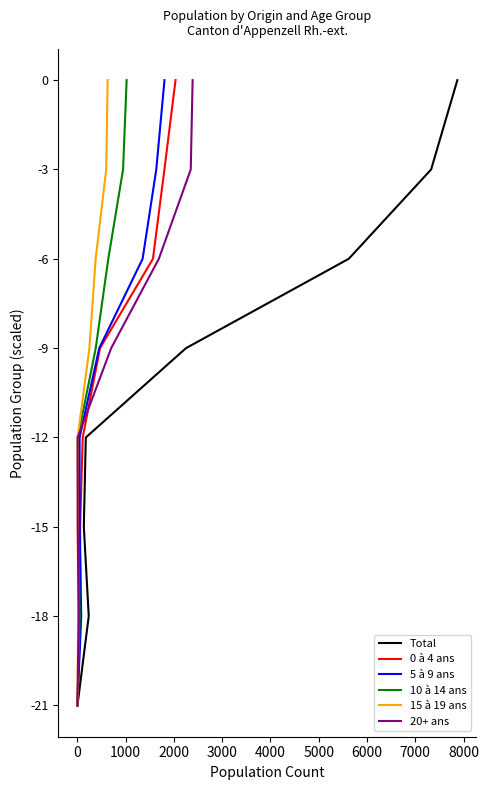

How many data points in 5 à 9 ans are less than -9?

4